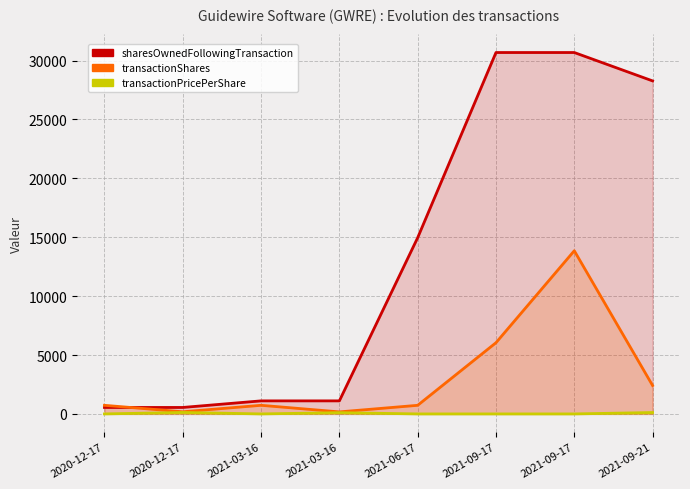

Between 2021-09-17 and 2021-03-16, which is larger?

2021-09-17